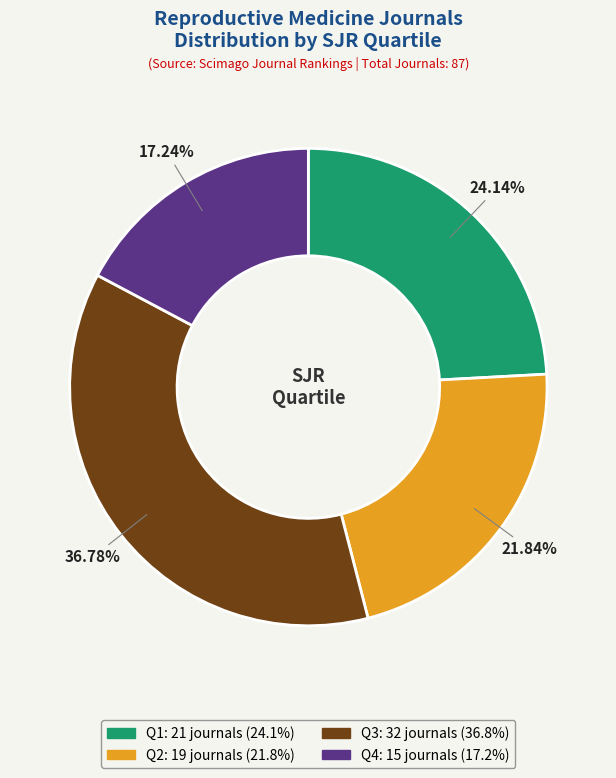

Is it true that Q2 is 10% of the pie?

False